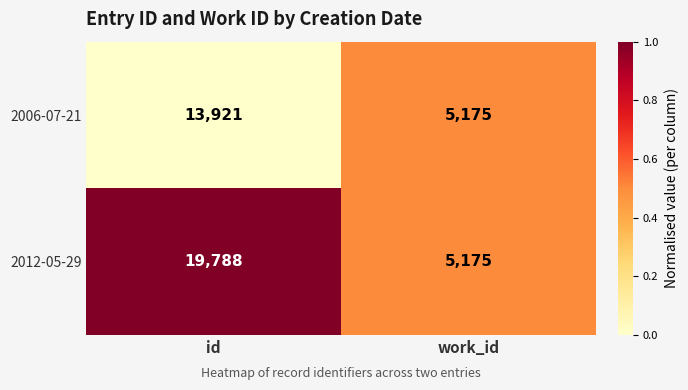

What is the total value across all series at work_id?

10350